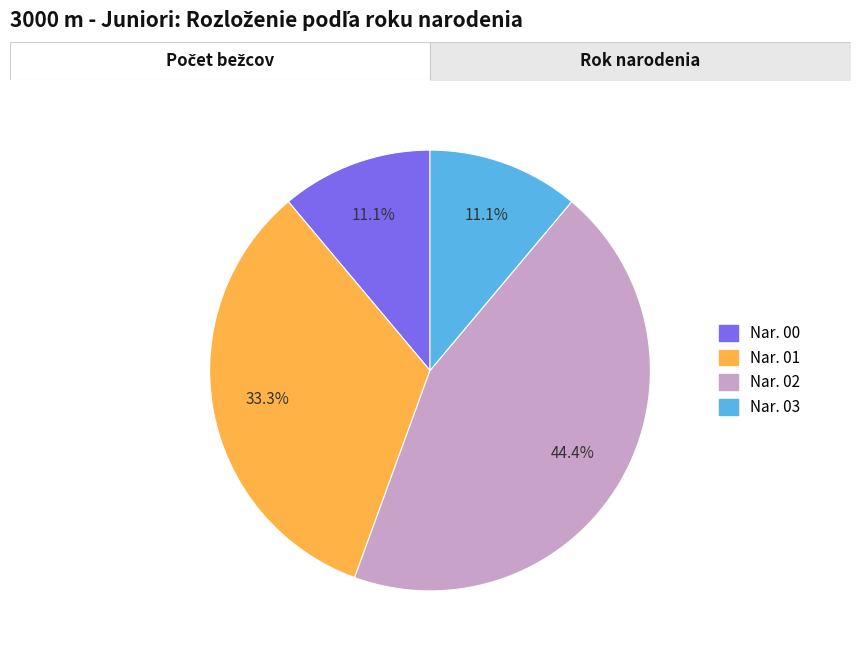

Is Surový Samuel the majority of the pie?

No